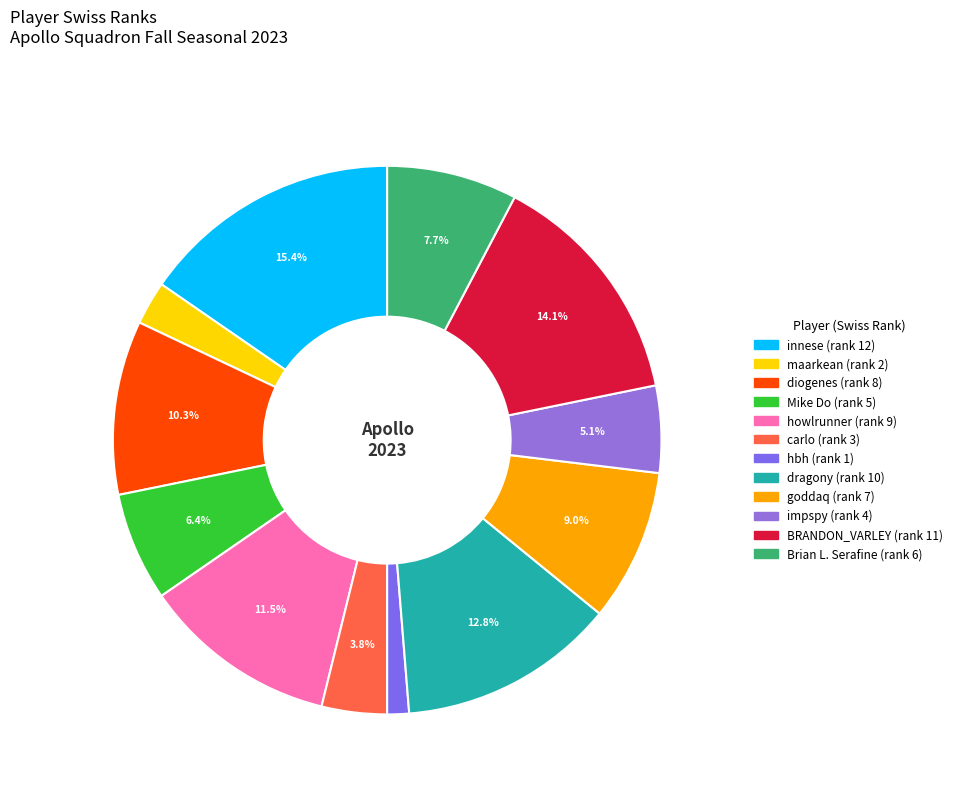

To the nearest percent, what percentage of the pie is Brian L. Serafine?

8%